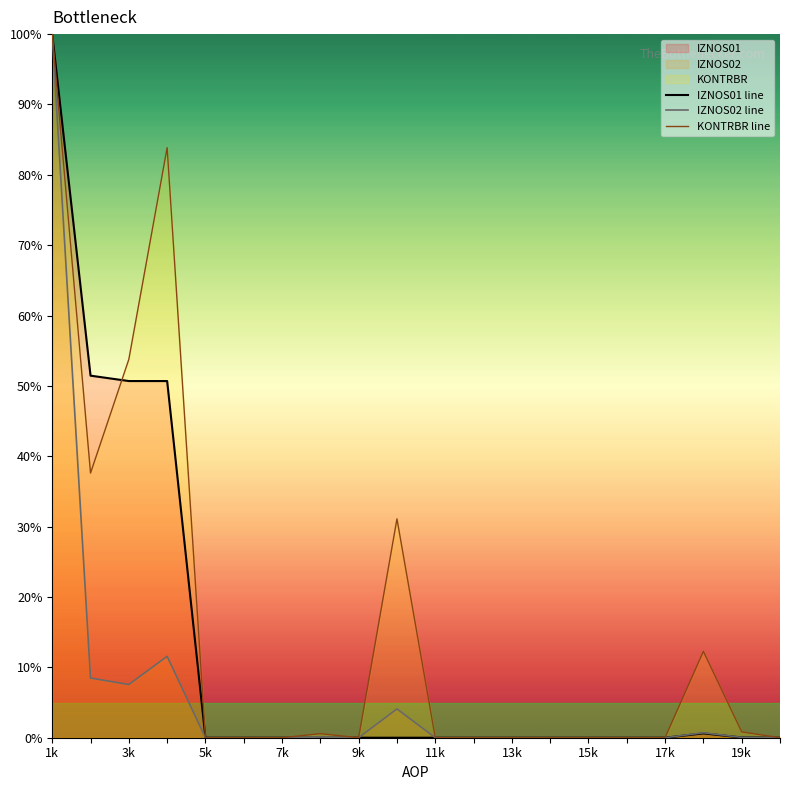

The value of KONTRBR line at 9k is 0.0. True or false?

True